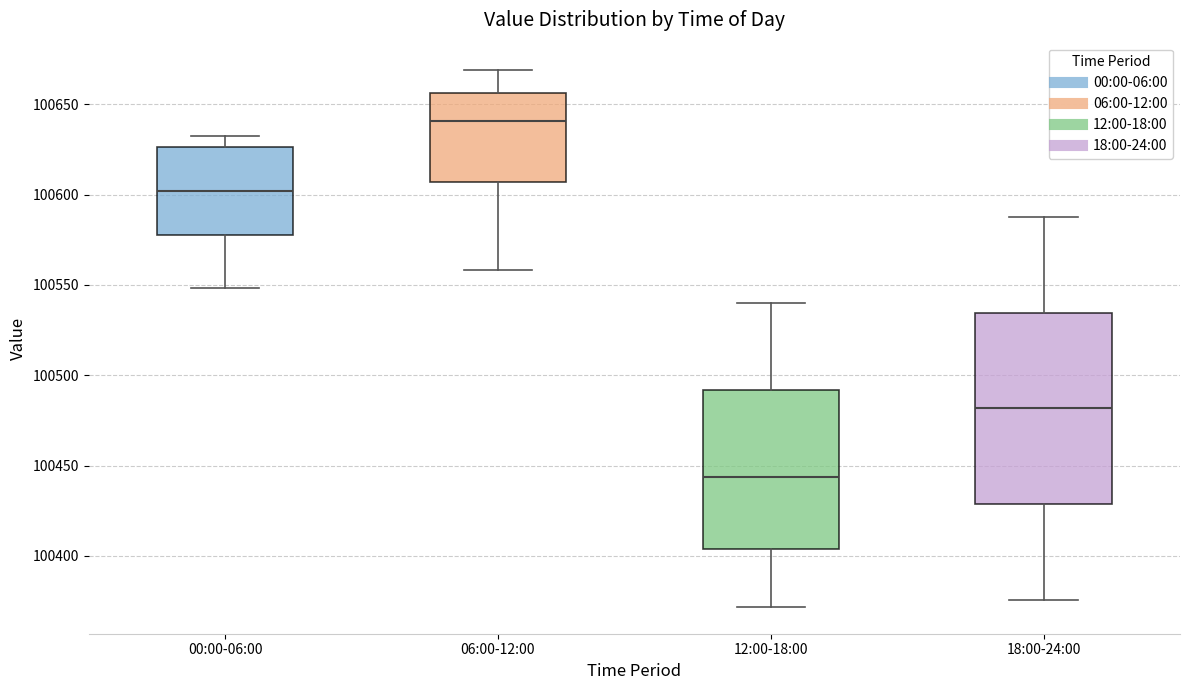

Where does the upper whisker of the box for 00:00-06:00 end on the y-axis? The values are not printed on the chart, so give them approximately, as read against the axis.

100635